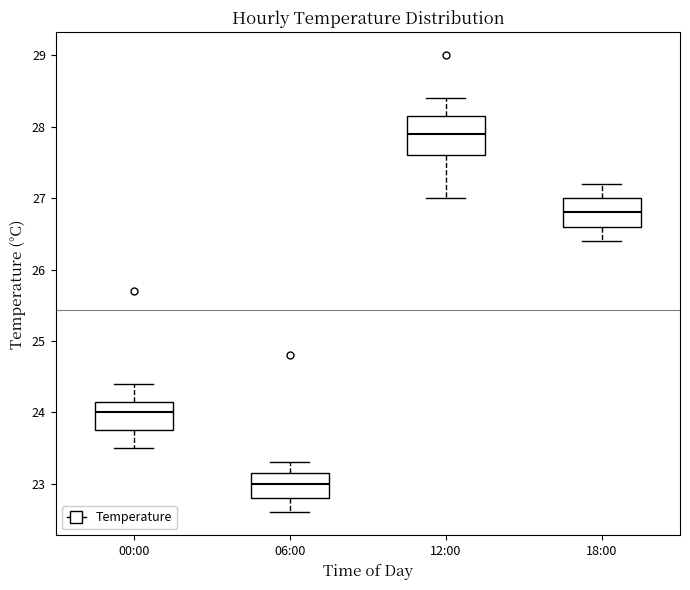

Reading left to right, read every box against the y-axis: the position of its median line, the range the box covers, and the ends of its whiskers. The values are not printed on the chart, so give them approximately, as read against the axis.

00:00: median 24.0, box 23.8 to 24.2, whiskers 23.5 to 24.4
06:00: median 23.0, box 22.8 to 23.2, whiskers 22.6 to 23.3
12:00: median 27.9, box 27.6 to 28.2, whiskers 27.0 to 28.4
18:00: median 26.8, box 26.6 to 27.0, whiskers 26.4 to 27.2